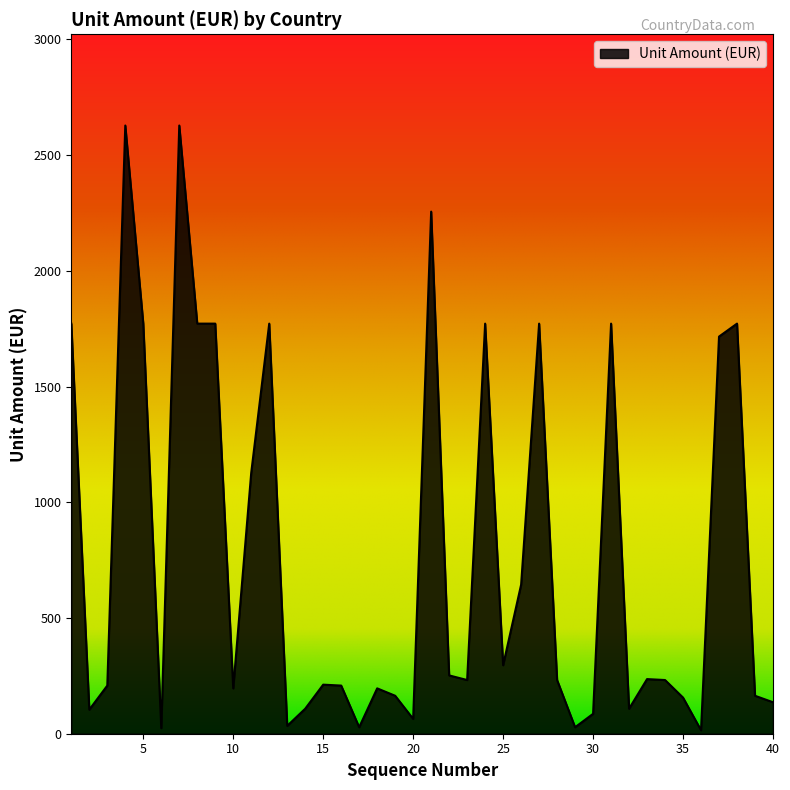

What is the difference between the maximum and minimum values?

2613